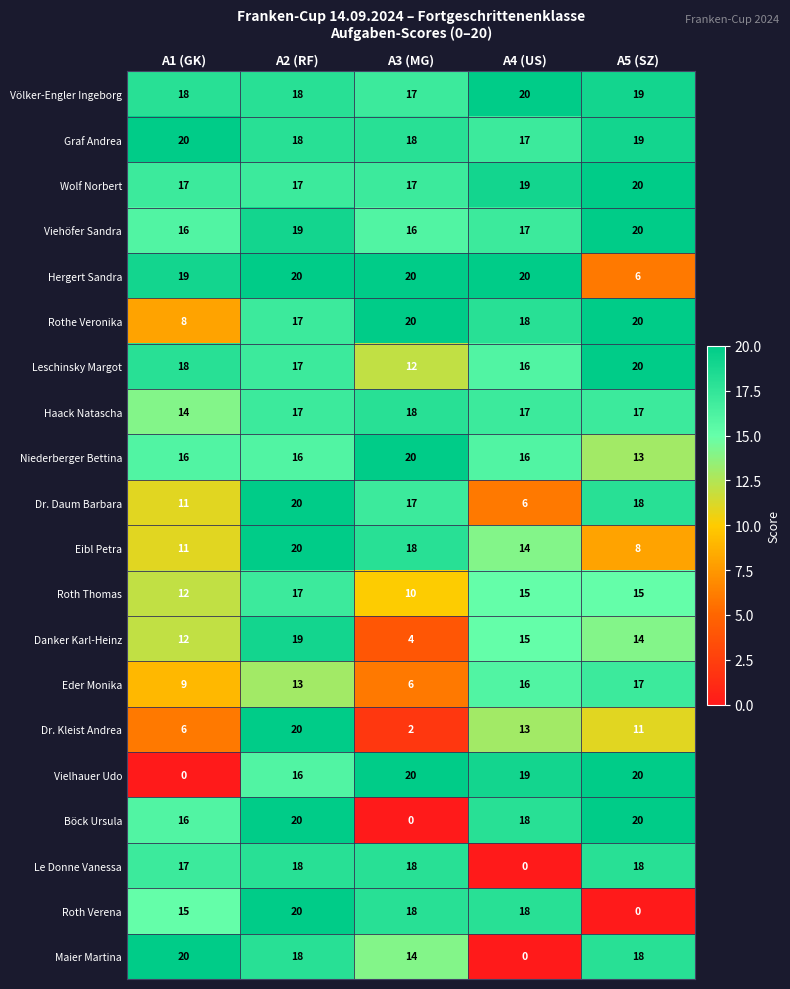

Is it true that Hergert Sandra equals 19 at A1 (GK)?

True